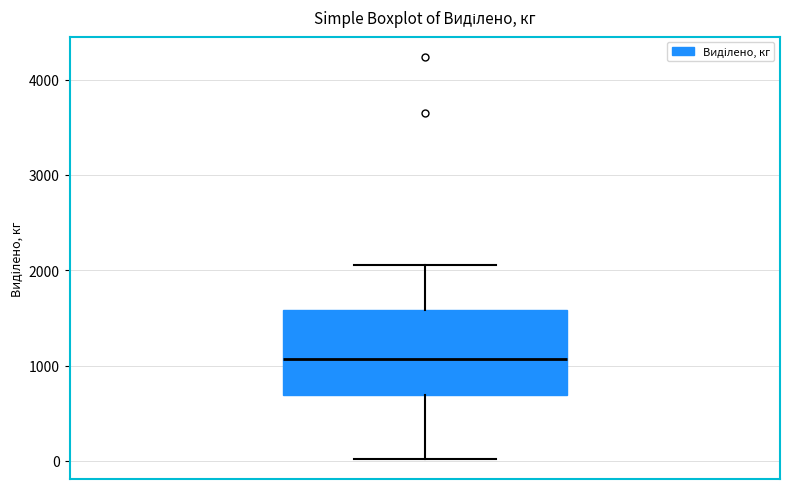

Transcribe this box plot: give where the median line is, the range the box spans, and where the two whiskers end, as read against the y-axis. The values are not printed on the chart, so give them approximately, as read against the axis.

median 1100, box 700 to 1600, whiskers 0 to 2100